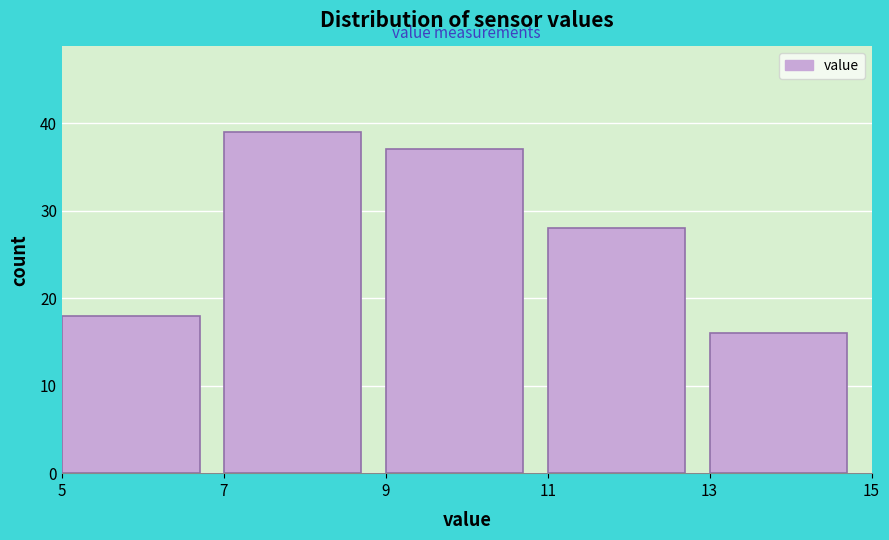

Reading left to right, transcribe this chart: for each bar, give the range it covers on the x-axis and its height. The values are not printed on the chart, so give them approximately, as read against the axis.

5 to 7: 18
7 to 9: 39
9 to 11: 37
11 to 13: 28
13 to 15: 16